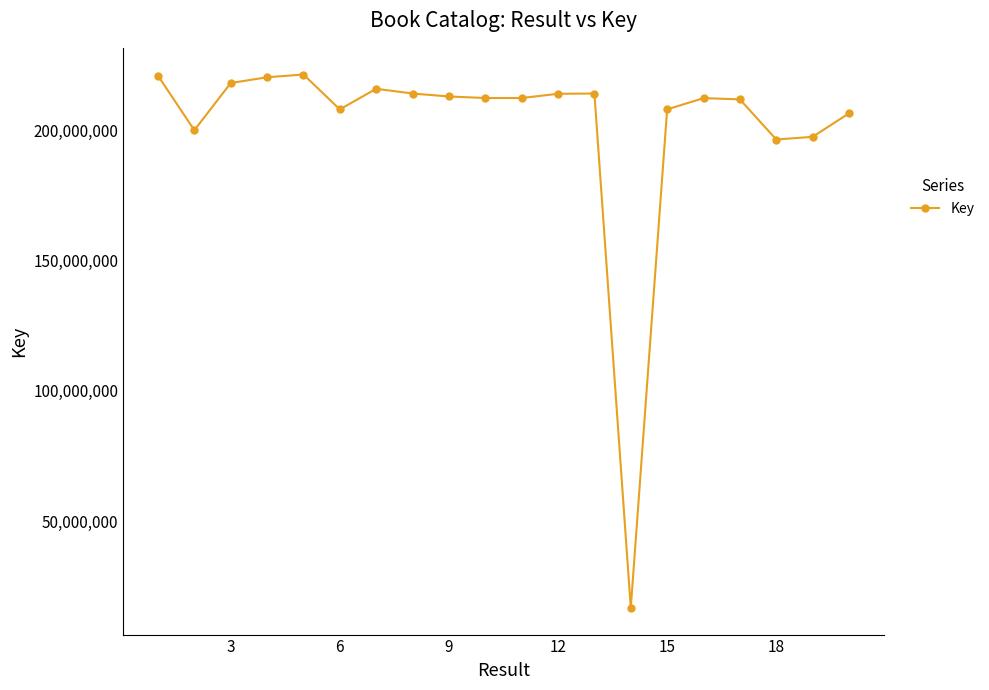

How many categories are shown in the chart?

20